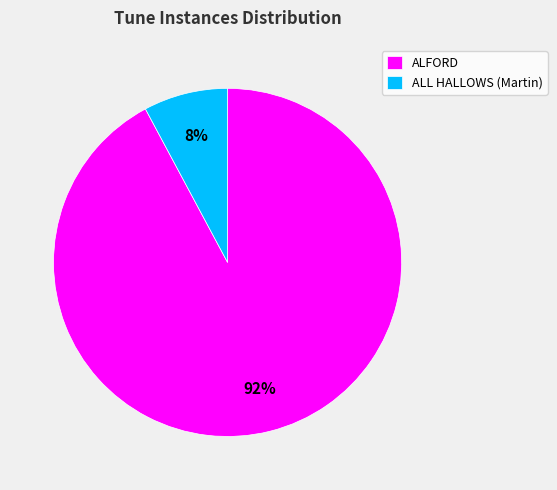

Which category has the biggest portion of the pie?

ALFORD